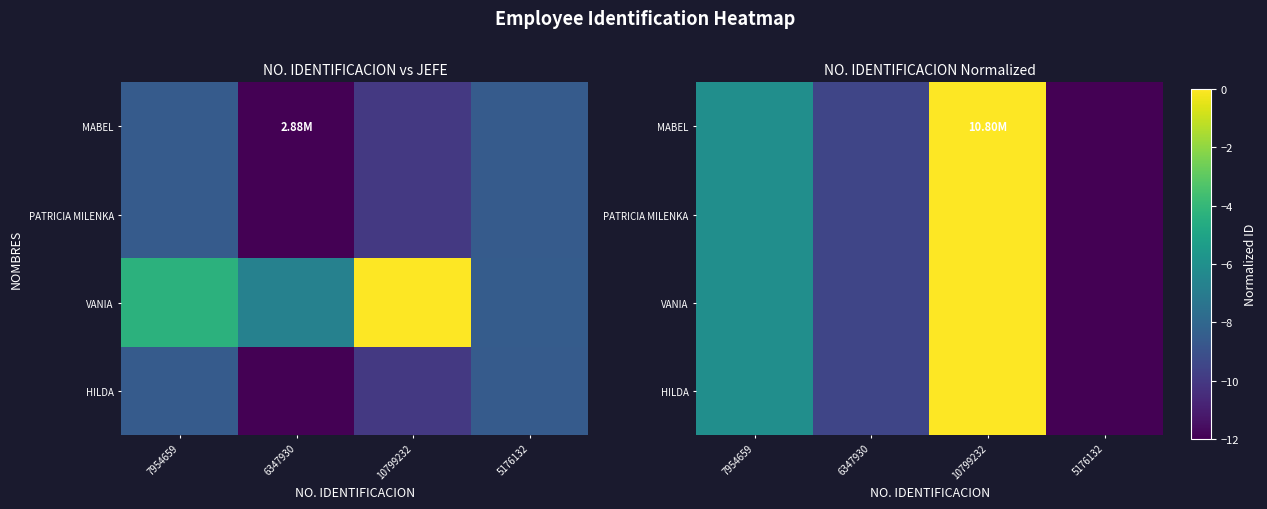

Which label corresponds to the largest value in the chart?

10799232